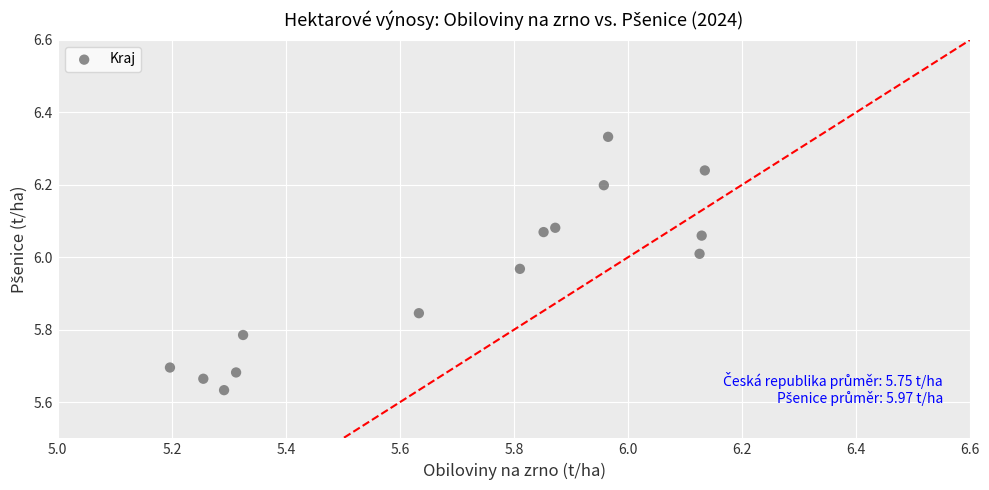

What is the range of Y values (max minus min)?

0.7